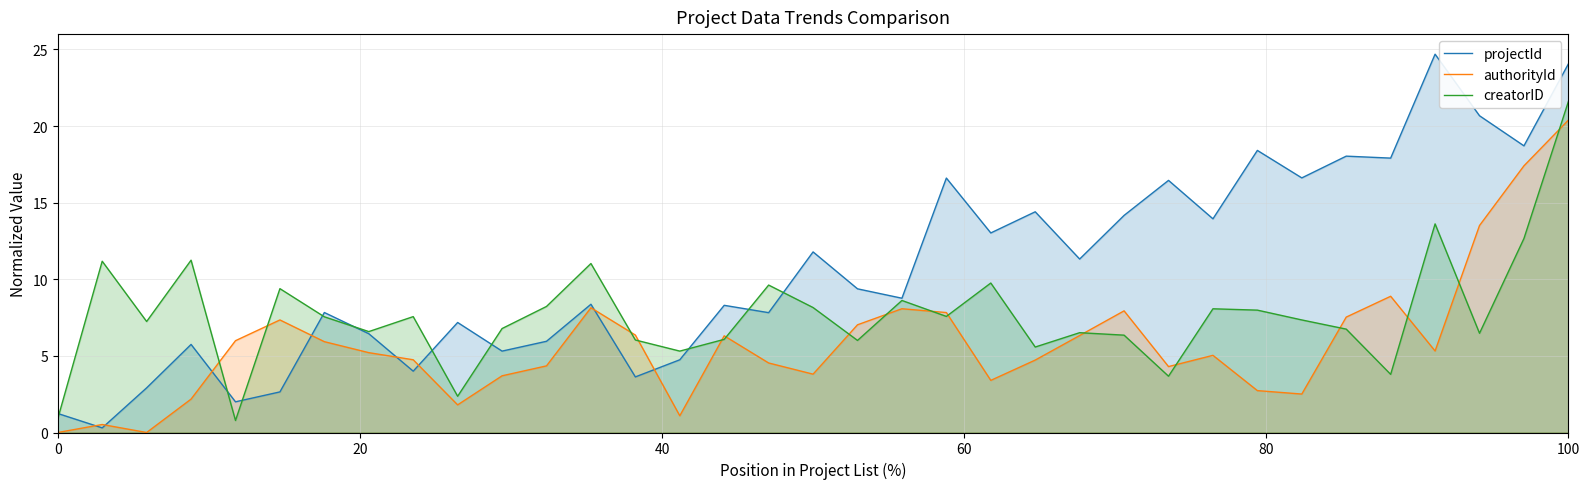

What is the total value across all series at 0?

2.1